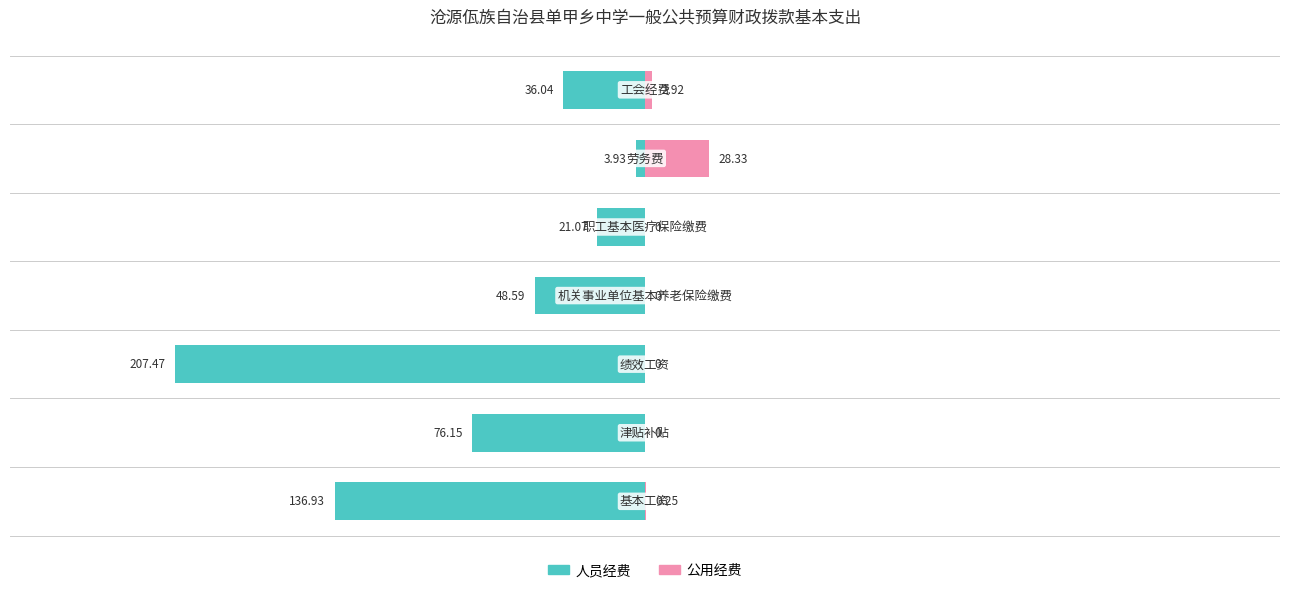

What are all the series names shown in the legend?

人员经费, 公用经费